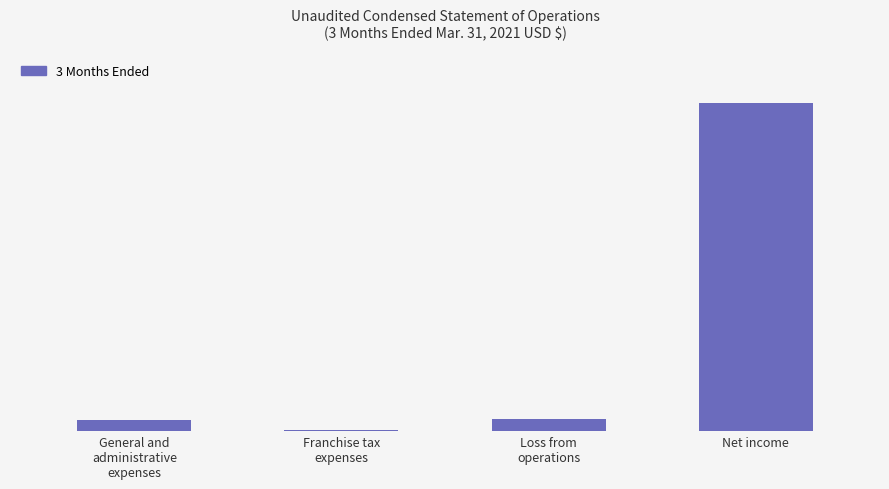

Approximately how many times larger is the value at Franchise tax
expenses compared to Loss from
operations?

0.1